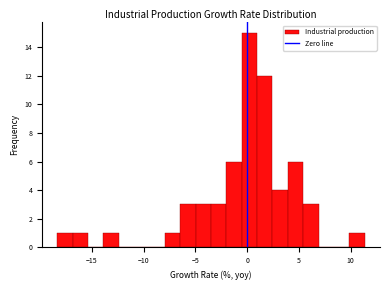

Read against the x-axis, roughly where is the centre of the tallest bar?

0.0